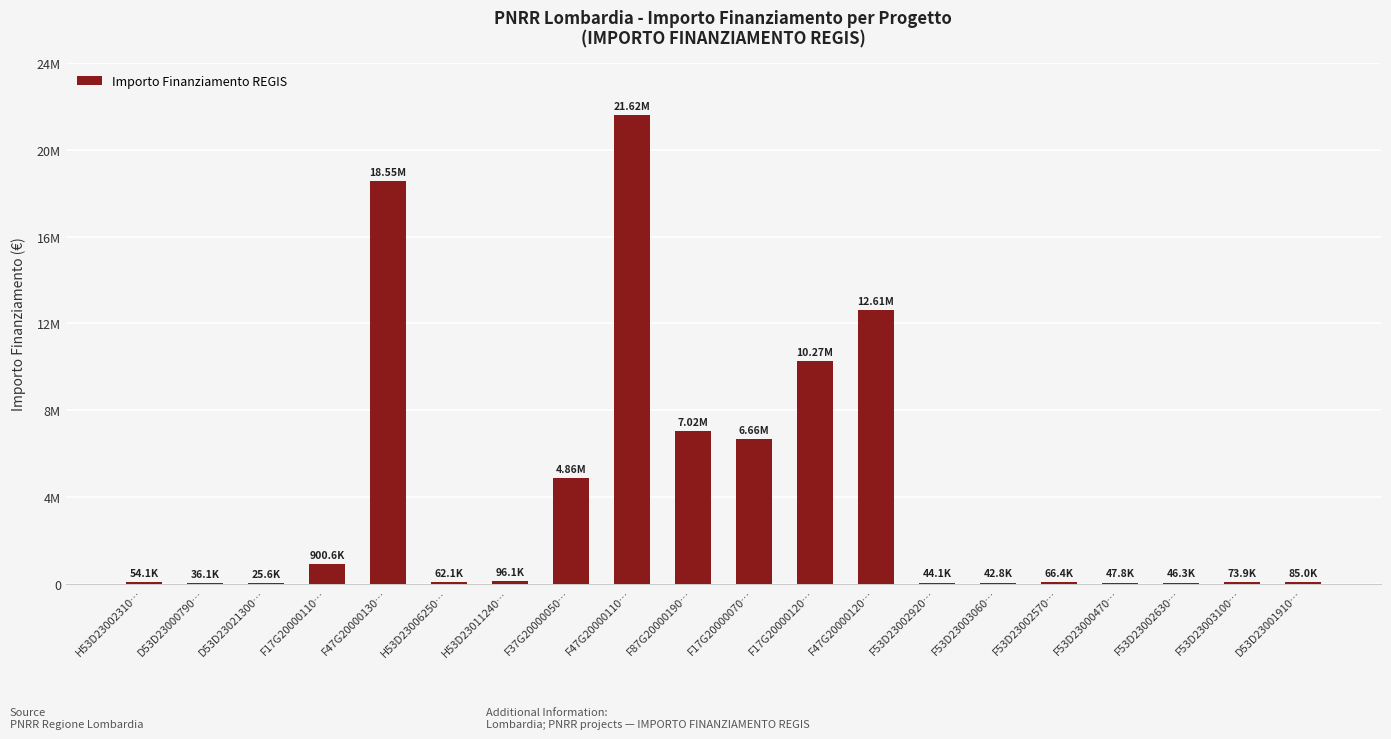

What is the label of the 10th bar from the right?

F17G20000070…